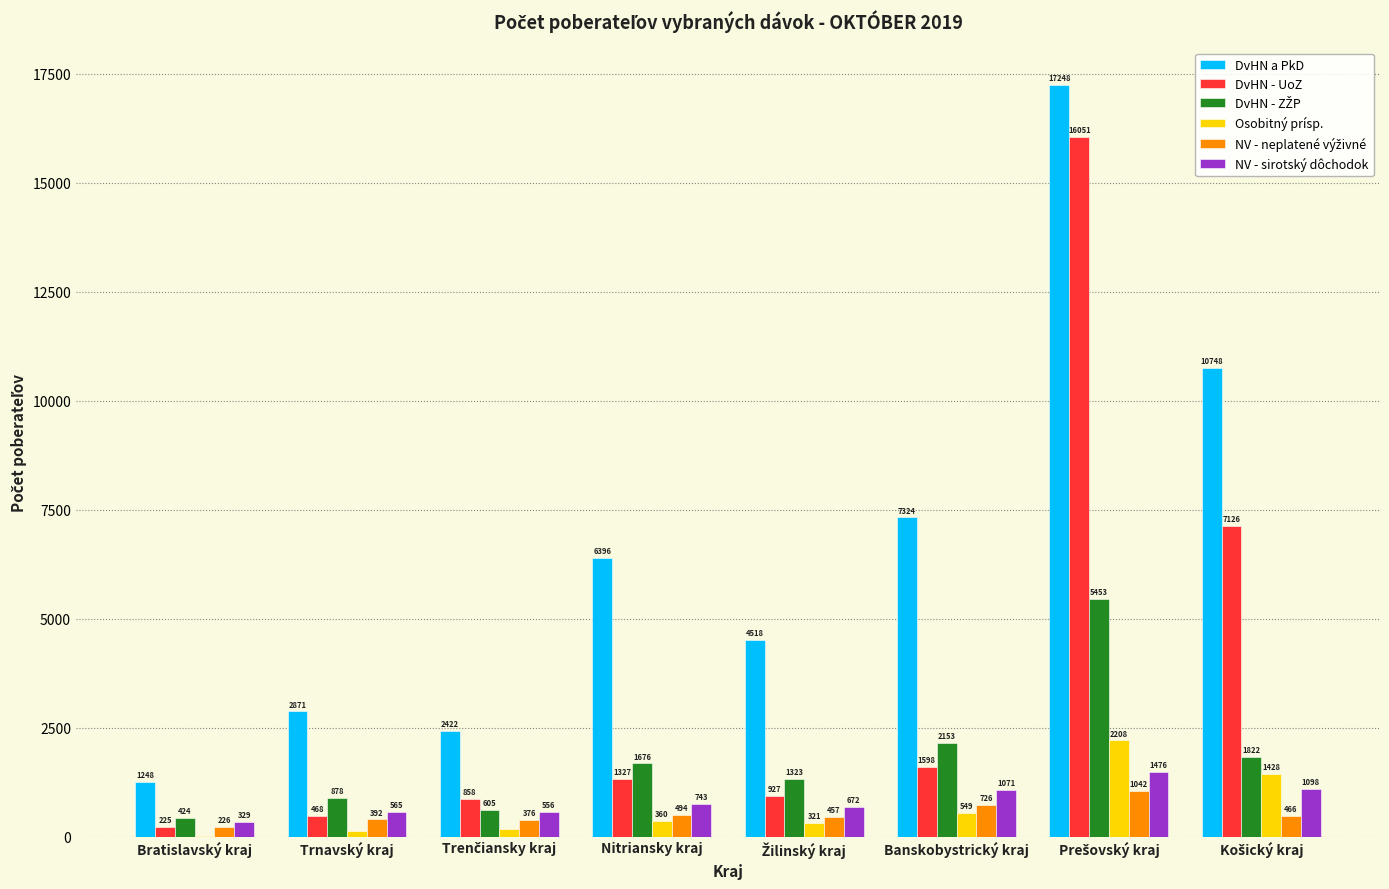

Which series has the largest total across all categories?

DvHN a PkD